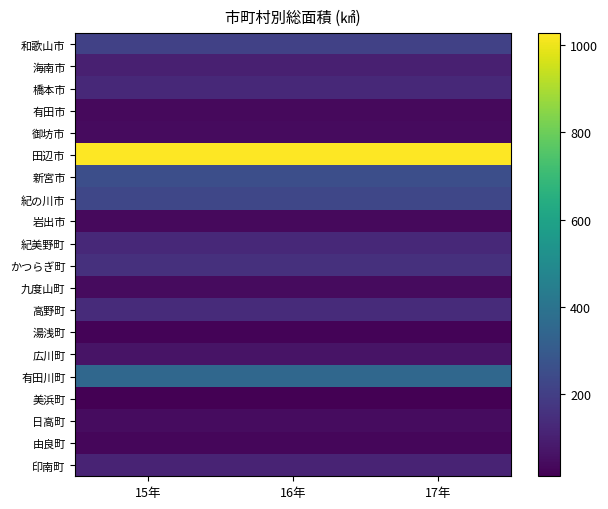

At which category is the sum across all series the highest?

16年